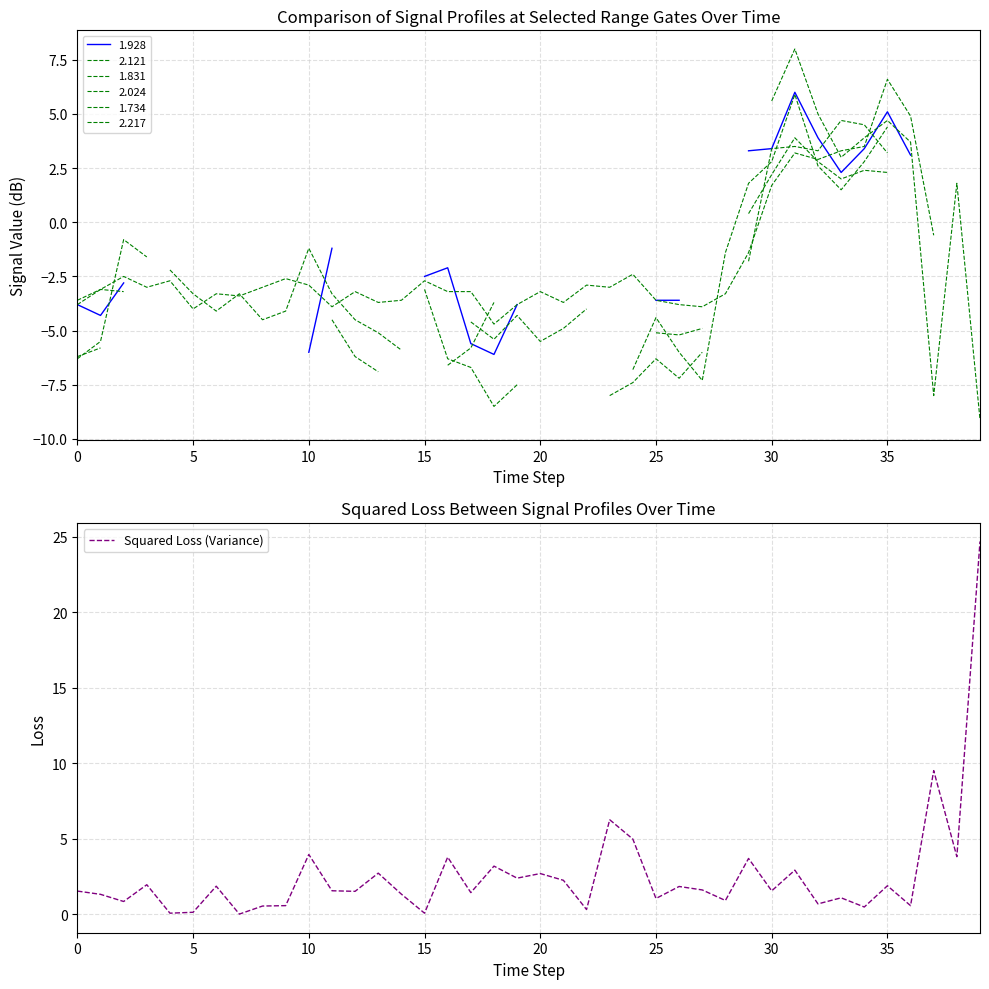

How many values are below 1?

12